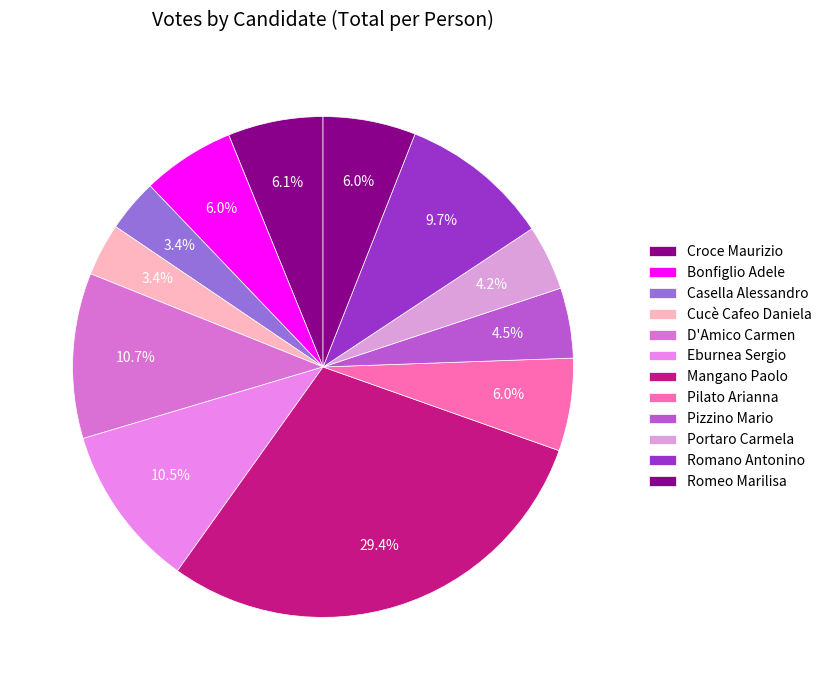

Count the number of slices in the pie.

12